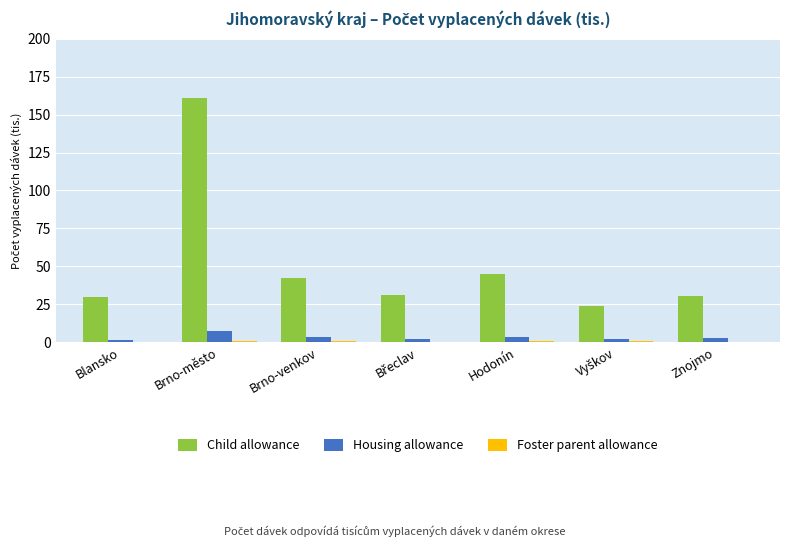

How many data points does each series have?

7